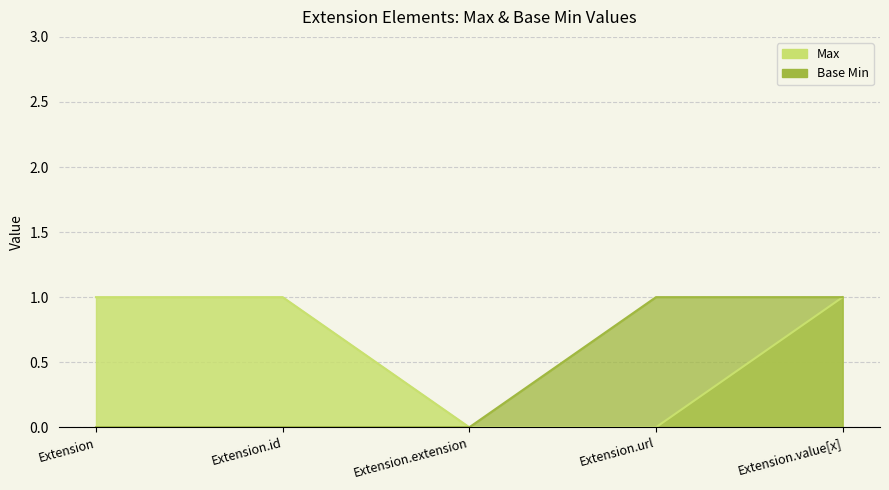

Rank the series by their maximum value, from lowest to highest.

Max, Base Min